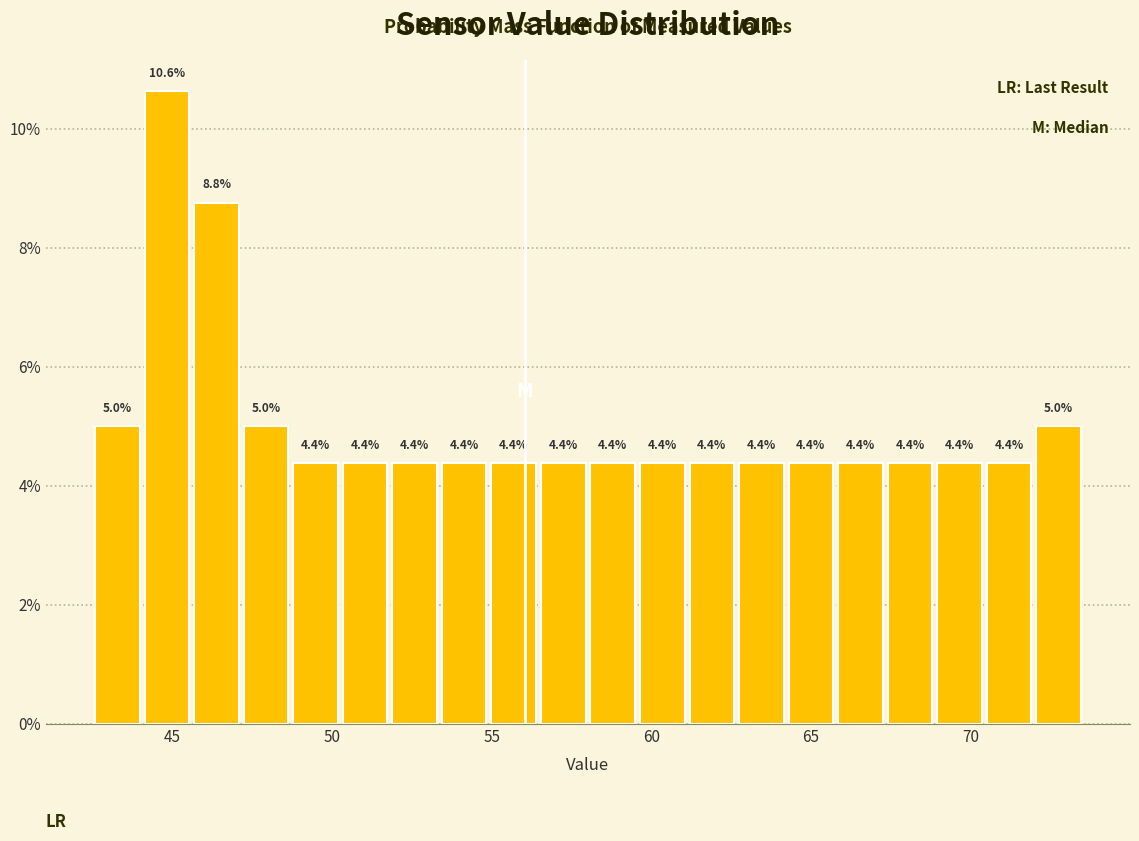

Read against the x-axis, roughly where is the centre of the tallest bar?

45.0